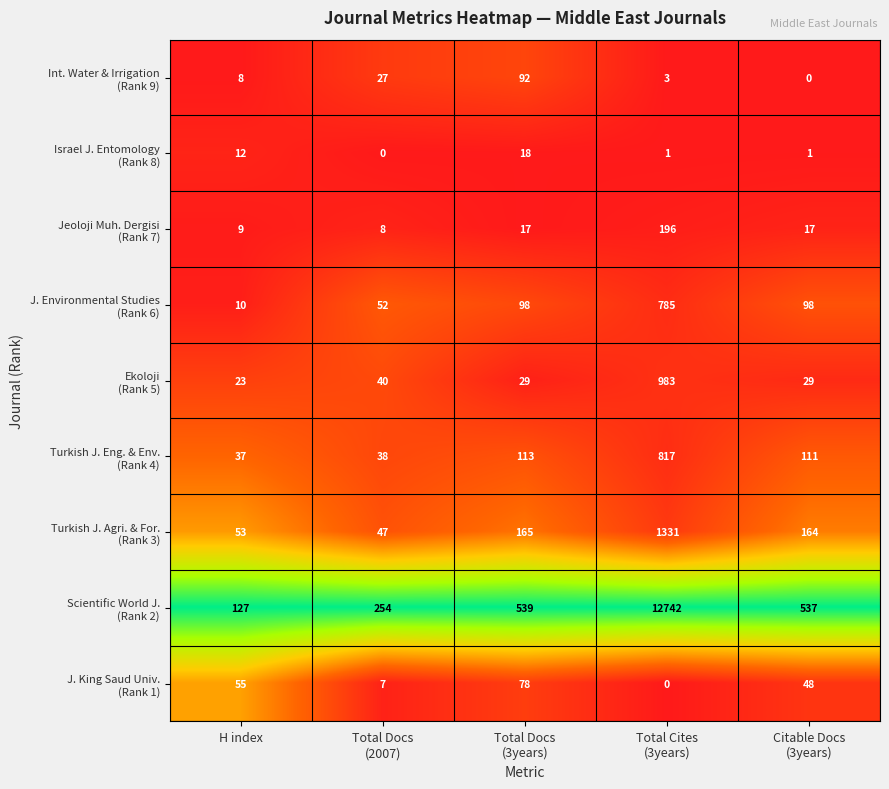

What is the total value across all series at H index?

334